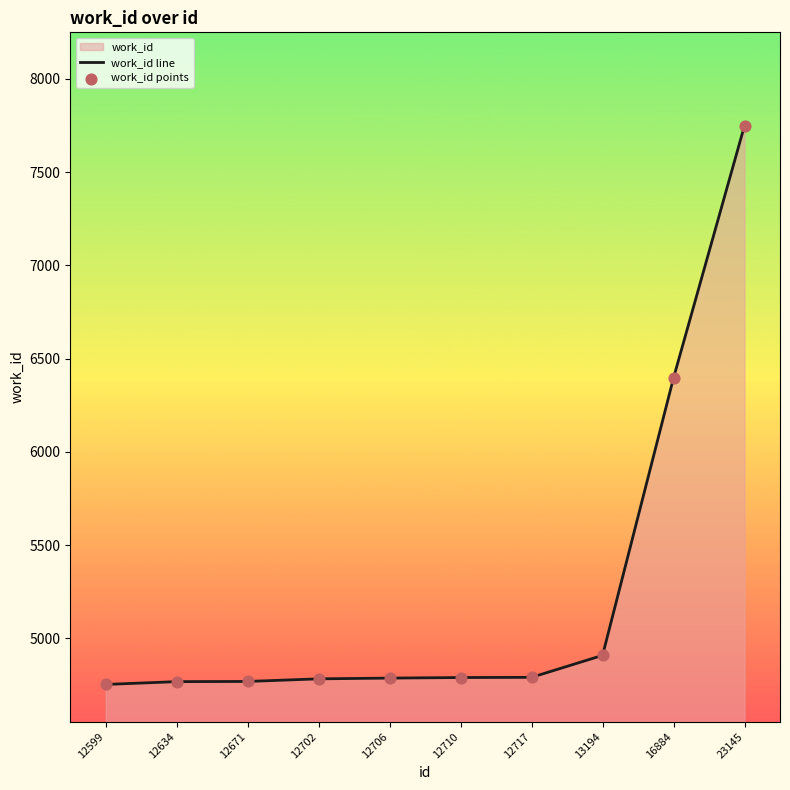

At how many categories does at least one series exceed 4917?

2